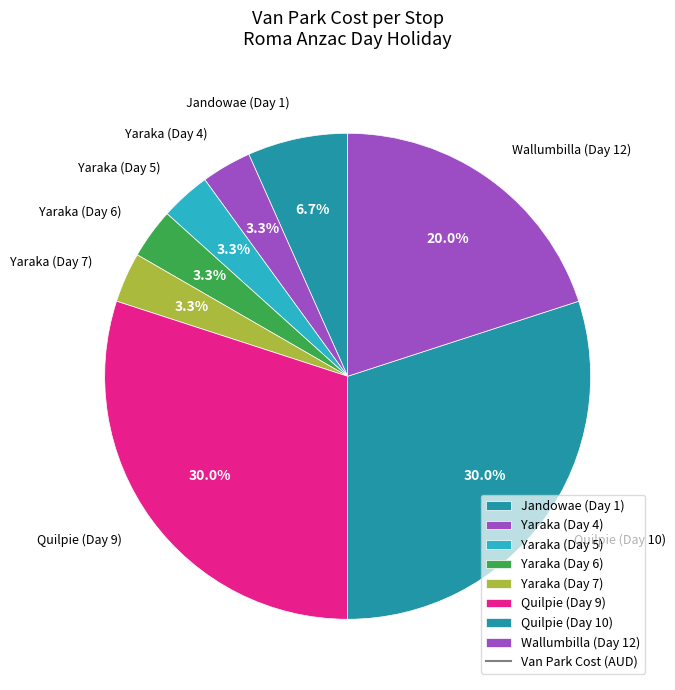

Does Yaraka (Day 4) account for over 50% of the chart?

No